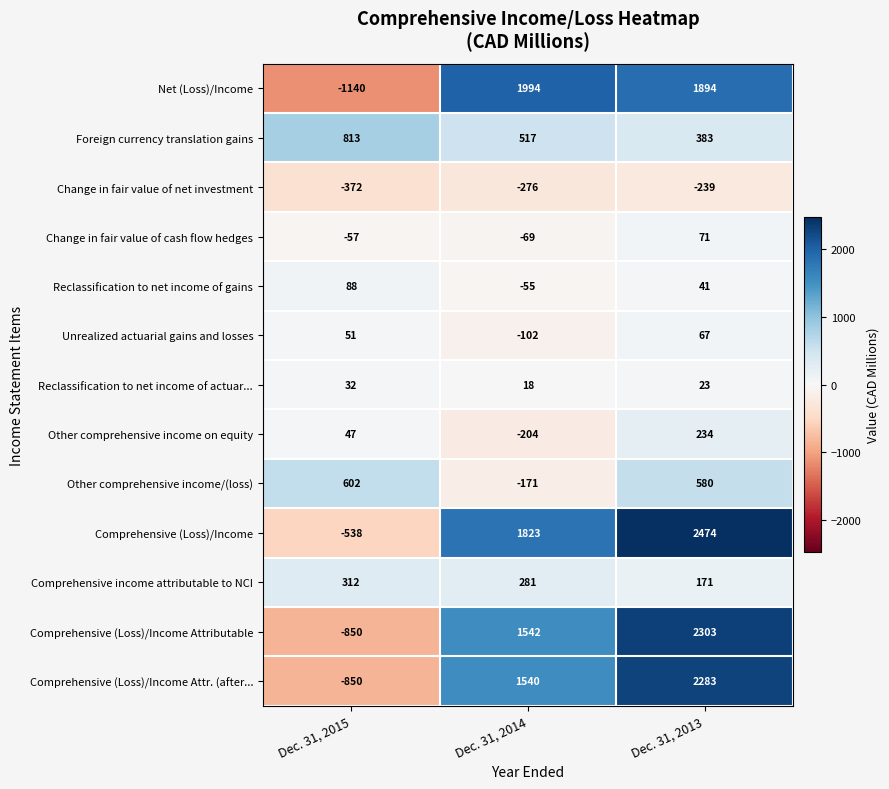

At how many categories does at least one series exceed 1528?

2